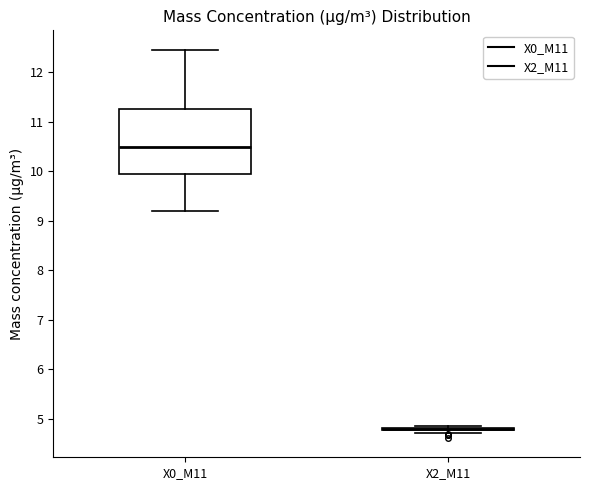

Which box is the tallest, from its lower edge to its upper edge?

X0_M11